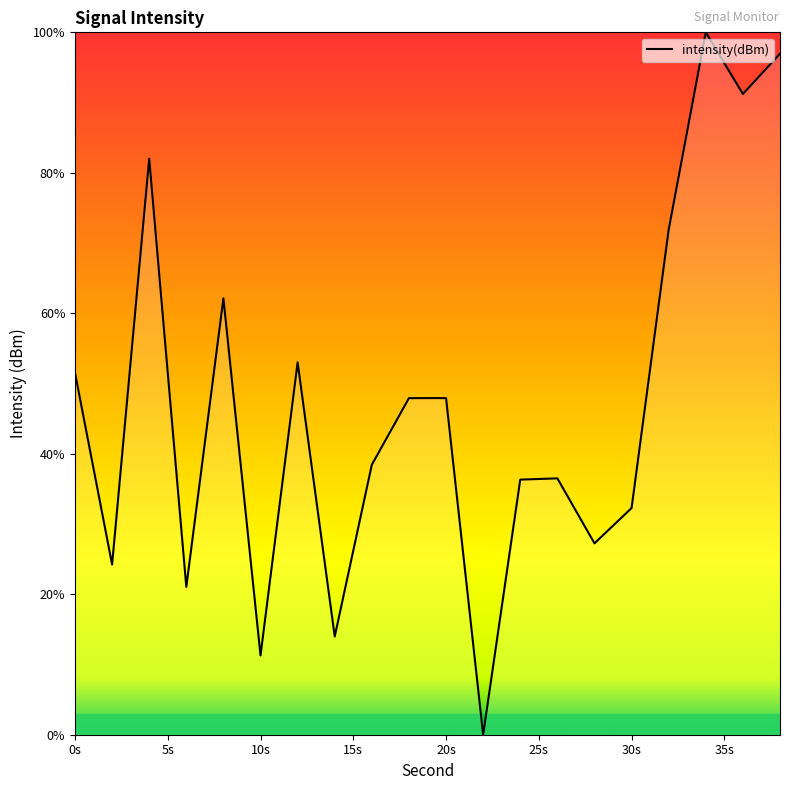

What is the difference between the maximum and minimum values?

100.0